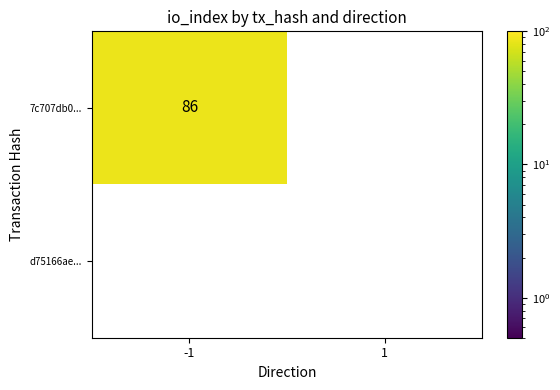

Which label corresponds to the largest value in the chart?

-1